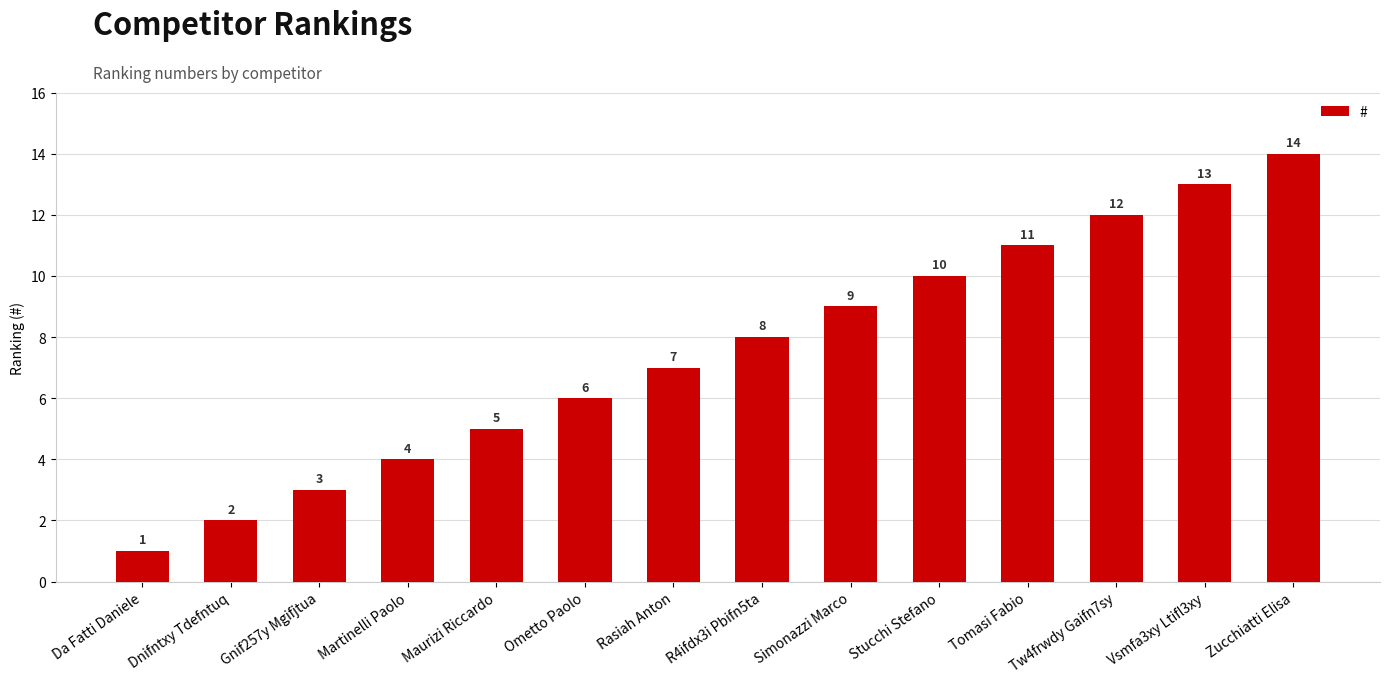

Between R4ifdx3i Pbifn5ta and Tomasi Fabio, which is larger?

Tomasi Fabio